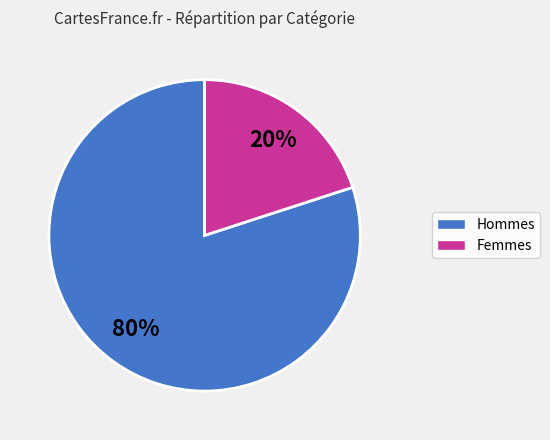

Count the number of slices in the pie.

2